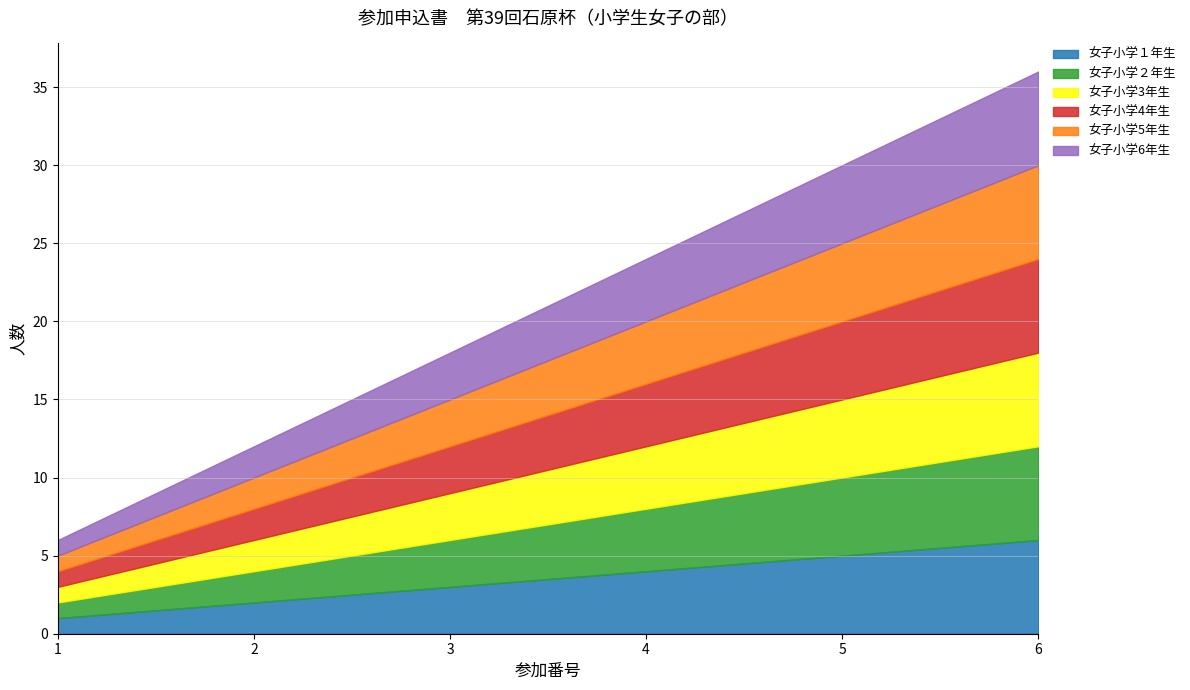

The value of 女子小学5年生 at 5 is 5. True or false?

True